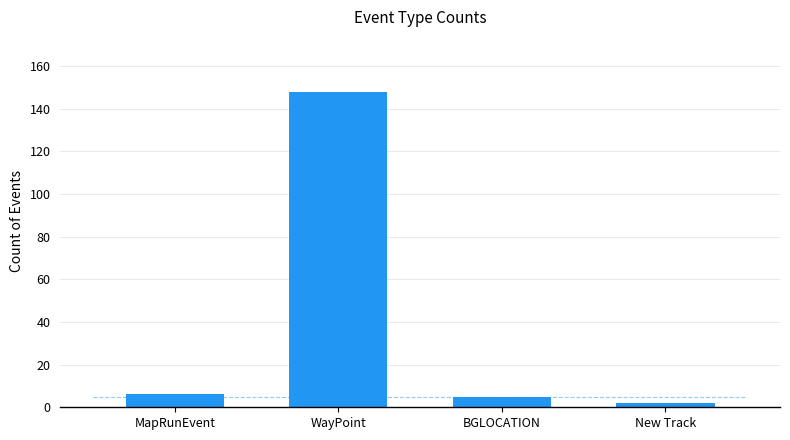

What is the value of the 4th bar from the left?

2